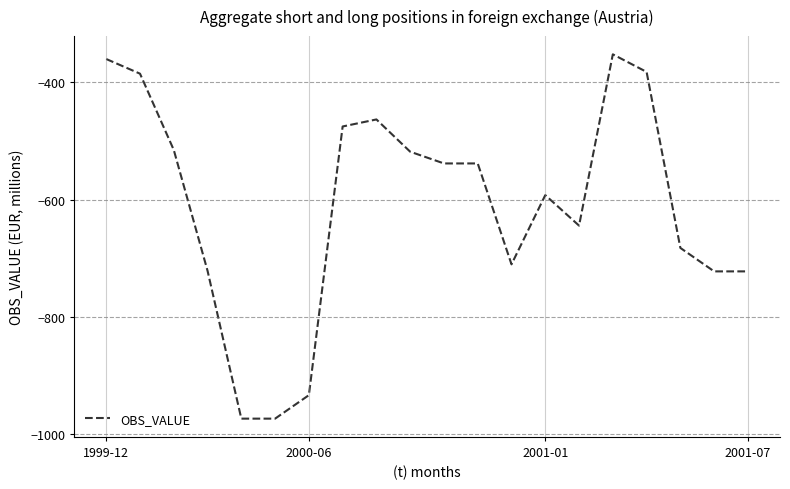

What is the difference between the maximum and minimum values?

621